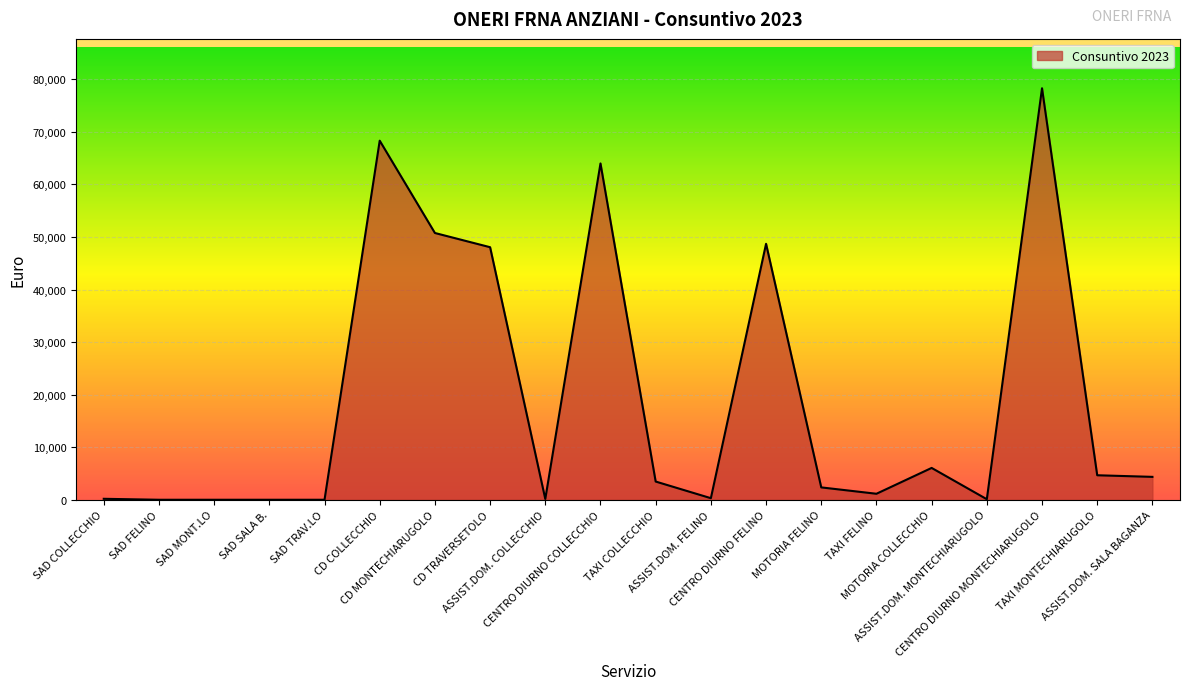

What is the maximum value shown in the chart?

78289.9